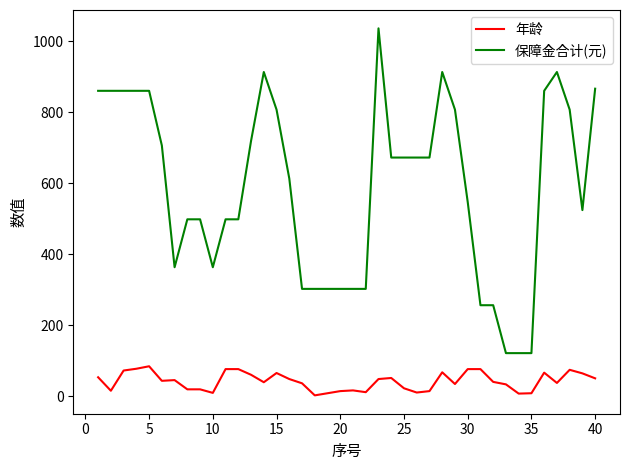

Is this an area chart (filled region under the line)?

No